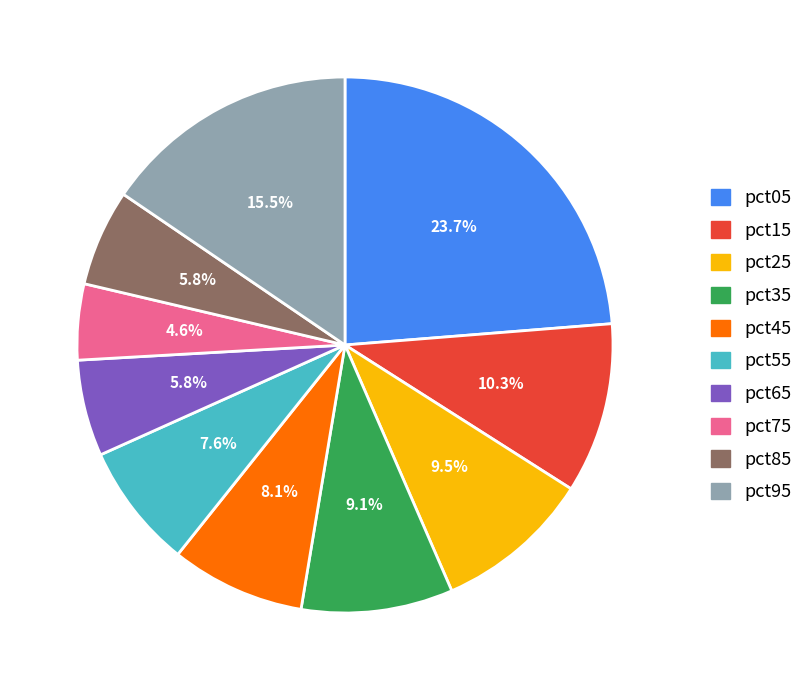

What percentage is the pct85 slice, to the nearest percent?

6%